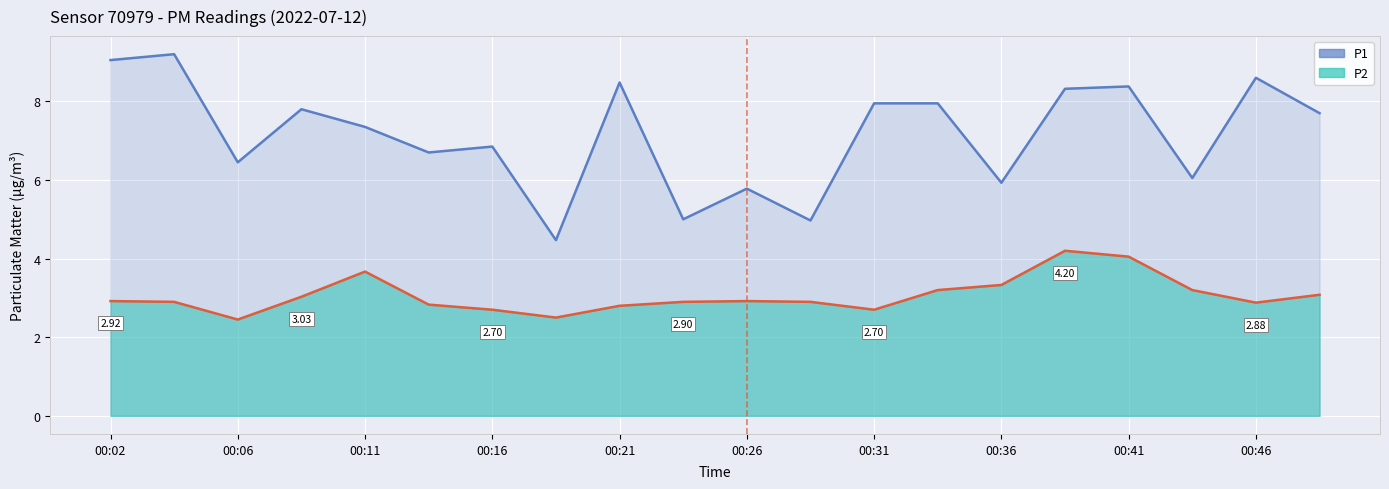

Count the number of categories in the chart.

20